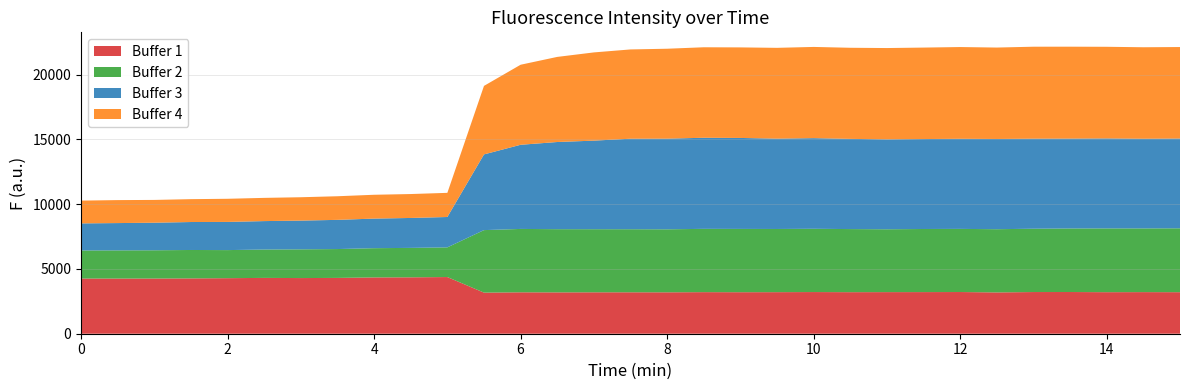

Reading left to right, extract all data points from this chart.

Buffer 1: 0=4260	0.5=4258	1=4260	1.5=4270	2=4287	2.5=4309	3=4296	3.5=4308	4=4346	4.5=4353	5=4374	5.5=3172	6=3197	6.5=3191	7=3197	7.5=3198	8=3196	8.5=3209	9=3204	9.5=3208	10=3216	10.5=3207	11=3211	11.5=3213	12=3218	12.5=3188	13=3217	13.5=3219	14=3206	14.5=3211	15=3205
Buffer 2: 0=2166	0.5=2175	1=2180	1.5=2193	2=2167	2.5=2190	3=2217	3.5=2227	4=2256	4.5=2272	5=2291	5.5=4825	6=4891	6.5=4878	7=4870	7.5=4867	8=4863	8.5=4885	9=4885	9.5=4876	10=4883	10.5=4870	11=4851	11.5=4870	12=4873	12.5=4879	13=4887	13.5=4905	14=4922	14.5=4917	15=4931
Buffer 3: 0=2090	0.5=2107	1=2128	1.5=2158	2=2175	2.5=2194	3=2218	3.5=2253	4=2284	4.5=2310	5=2344	5.5=5843	6=6495	6.5=6728	7=6836	7.5=6986	8=6996	8.5=7031	9=7021	9.5=6972	10=6995	10.5=6961	11=6939	11.5=6942	12=6954	12.5=6964	13=6950	13.5=6935	14=6944	14.5=6921	15=6928
Buffer 4: 0=1758	0.5=1773	1=1759	1.5=1765	2=1786	2.5=1792	3=1803	3.5=1823	4=1839	4.5=1846	5=1864	5.5=5288	6=6178	6.5=6568	7=6809	7.5=6891	8=6941	8.5=6984	9=6989	9.5=7009	10=7041	10.5=7032	11=7048	11.5=7060	12=7081	12.5=7056	13=7098	13.5=7095	14=7074	14.5=7061	15=7063